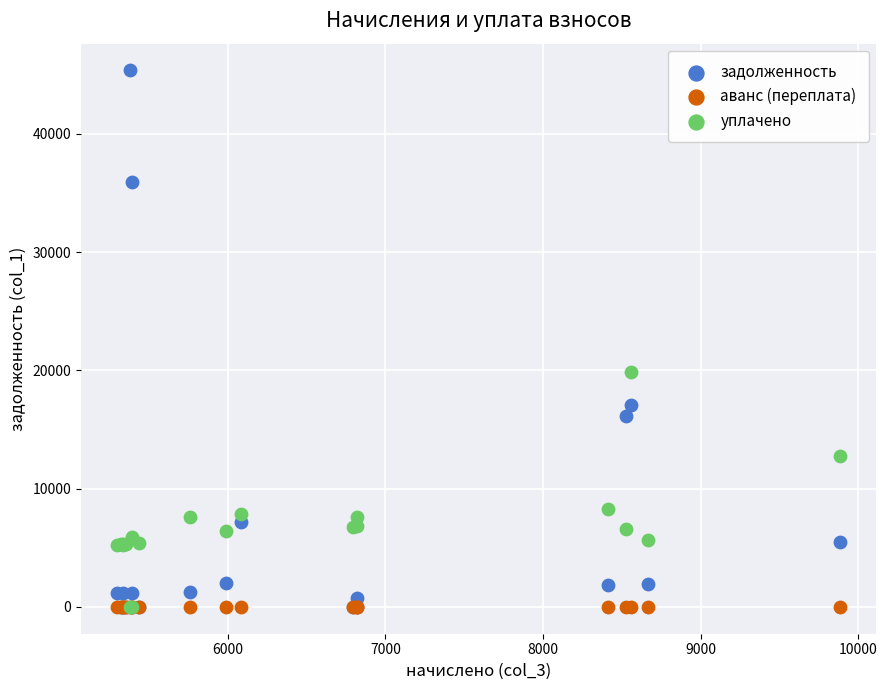

Across all series, what Y value is closest to 22684?

19834.2